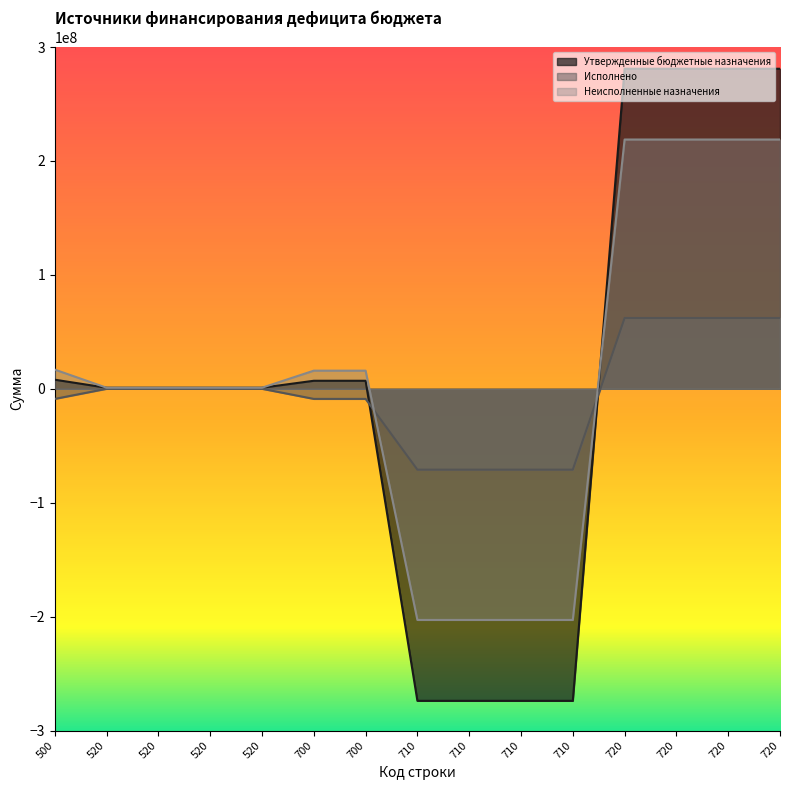

The Утвержденные бюджетные назначения series shows 1417786.6 at 700. True or false?

False